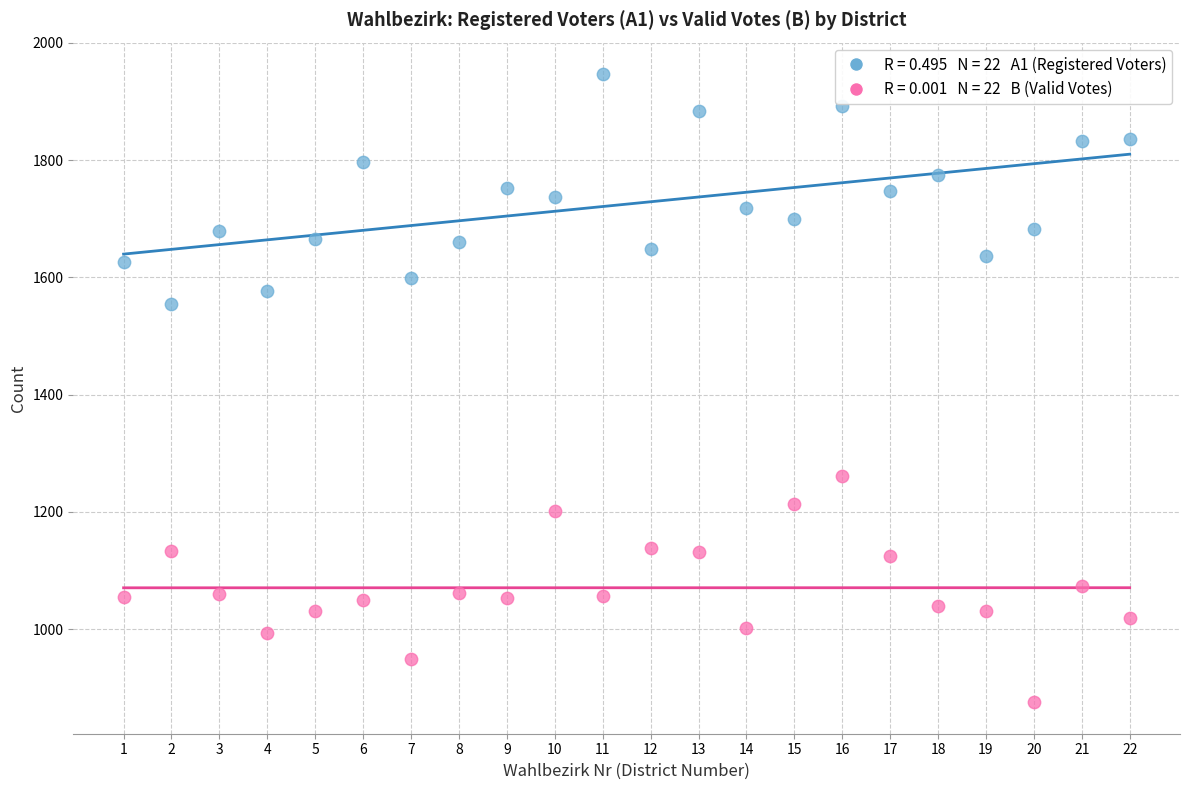

Across all data points, what is the range of X values (max minus min)?

21